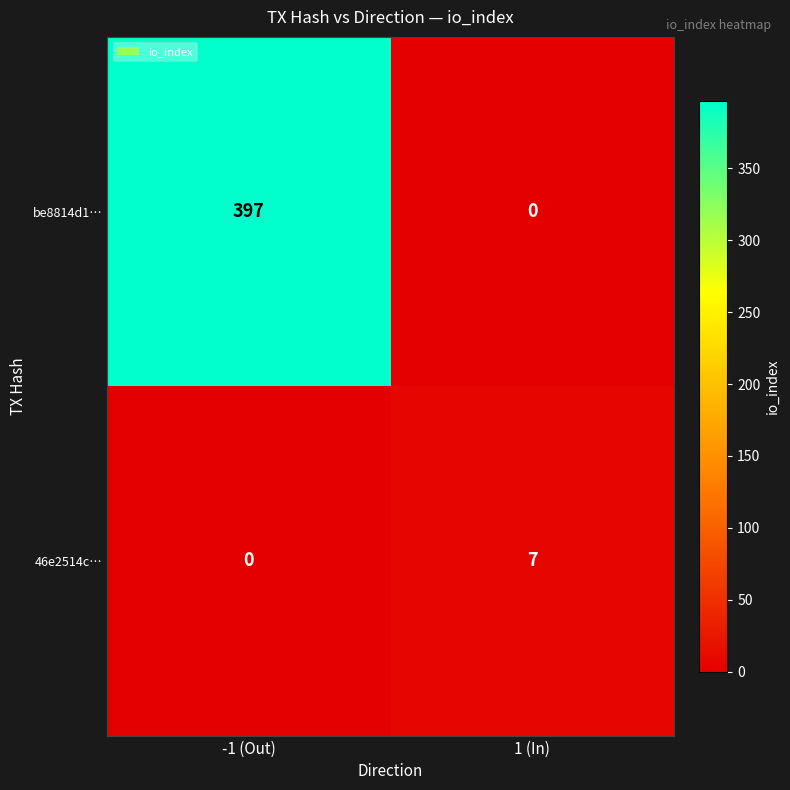

What is the sum of all be8814d1… values?

397